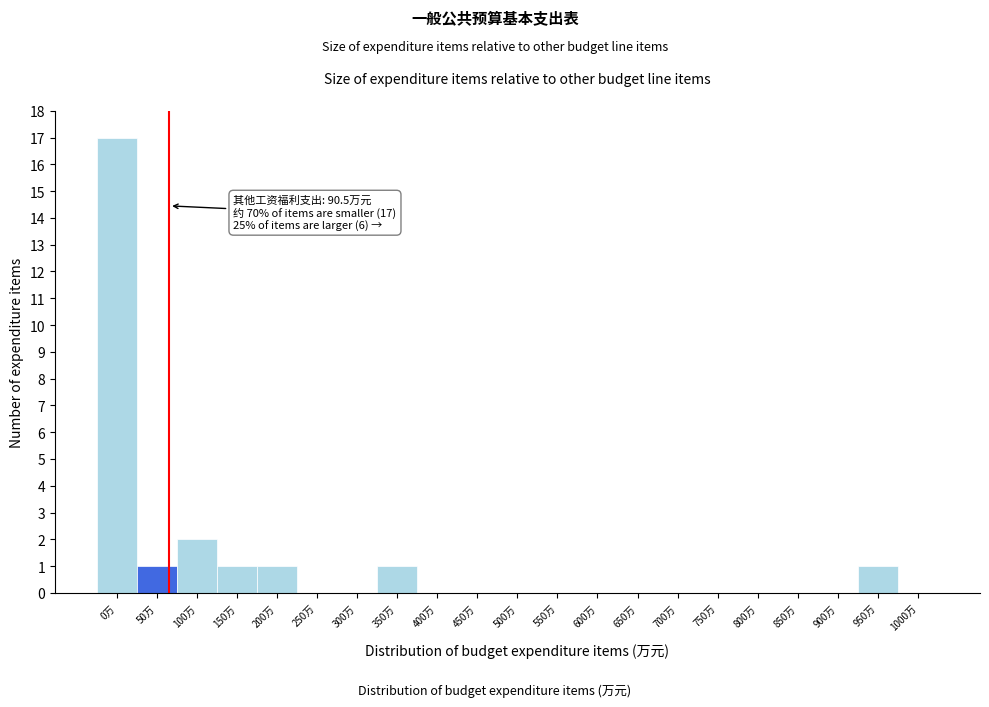

Reading left to right, transcribe all the data shown in this chart.

0万=17	50万=1	100万=2	150万=1	200万=1	250万=0	300万=0	350万=1	400万=0	450万=0	500万=0	550万=0	600万=0	650万=0	700万=0	750万=0	800万=0	850万=0	900万=0	950万=1	1000万=0